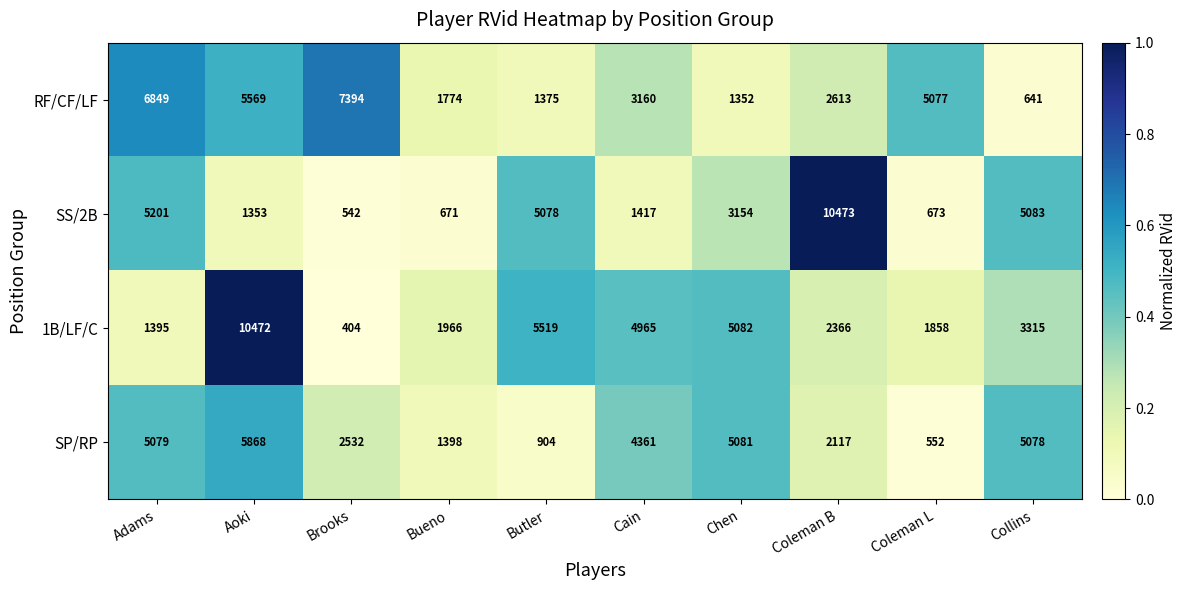

Which category has the lowest value in the SS/2B series?

Brooks